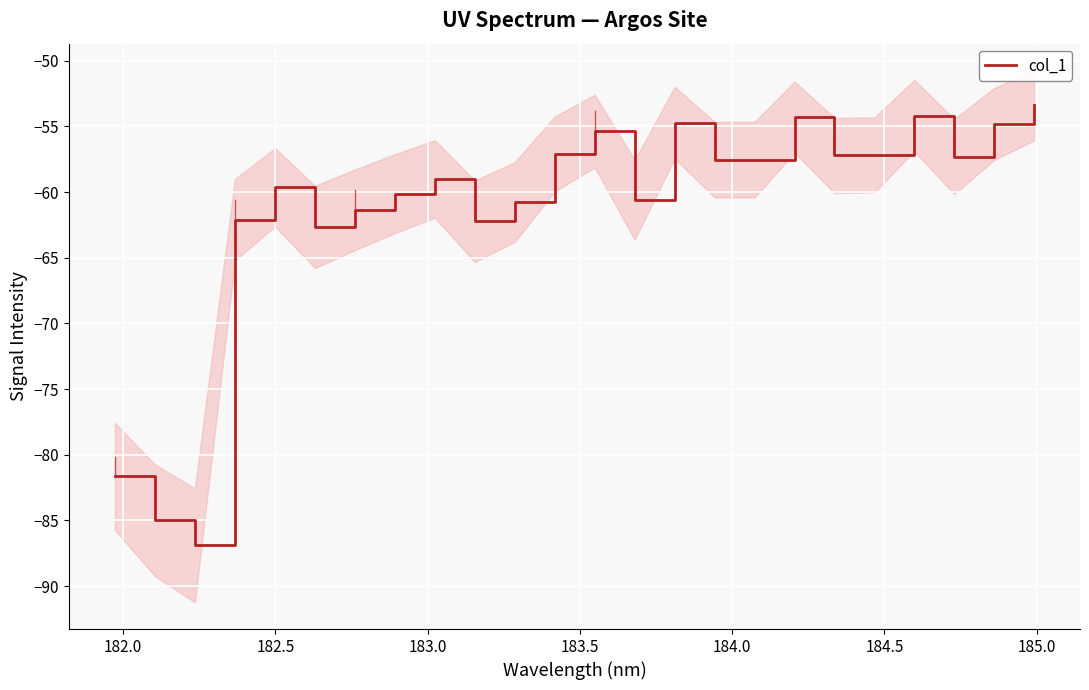

What is the highest value of the col_1 series?

-53.4